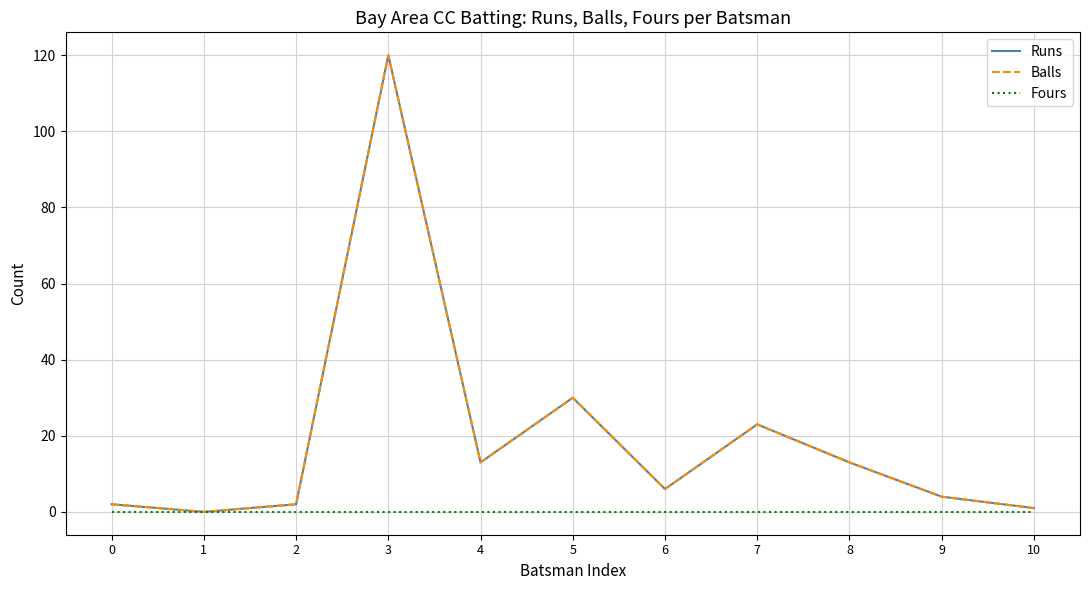

Reading right to left, extract all data points from this chart.

Runs: 10=1	9=4	8=13	7=23	6=6	5=30	4=13	3=120	2=2	1=0	0=2
Balls: 10=1	9=4	8=13	7=23	6=6	5=30	4=13	3=120	2=2	1=0	0=2
Fours: 10=0	9=0	8=0	7=0	6=0	5=0	4=0	3=0	2=0	1=0	0=0